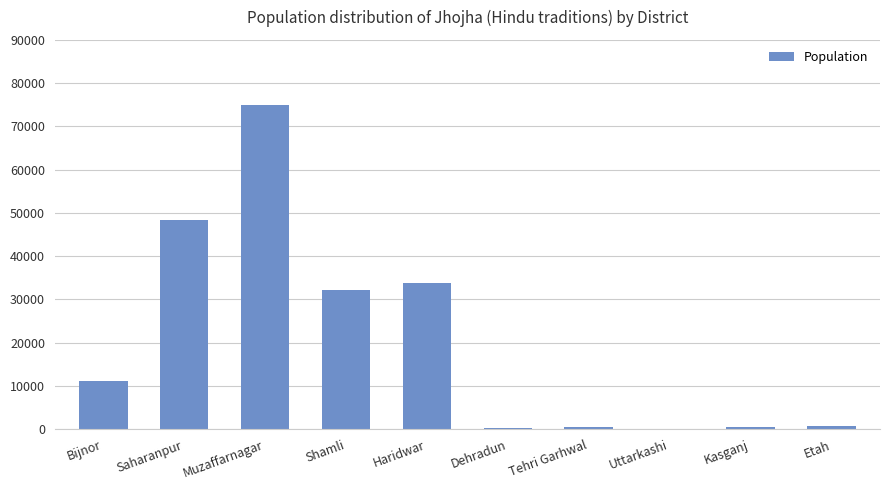

True or false: the data shows 620 at Kasganj.

True